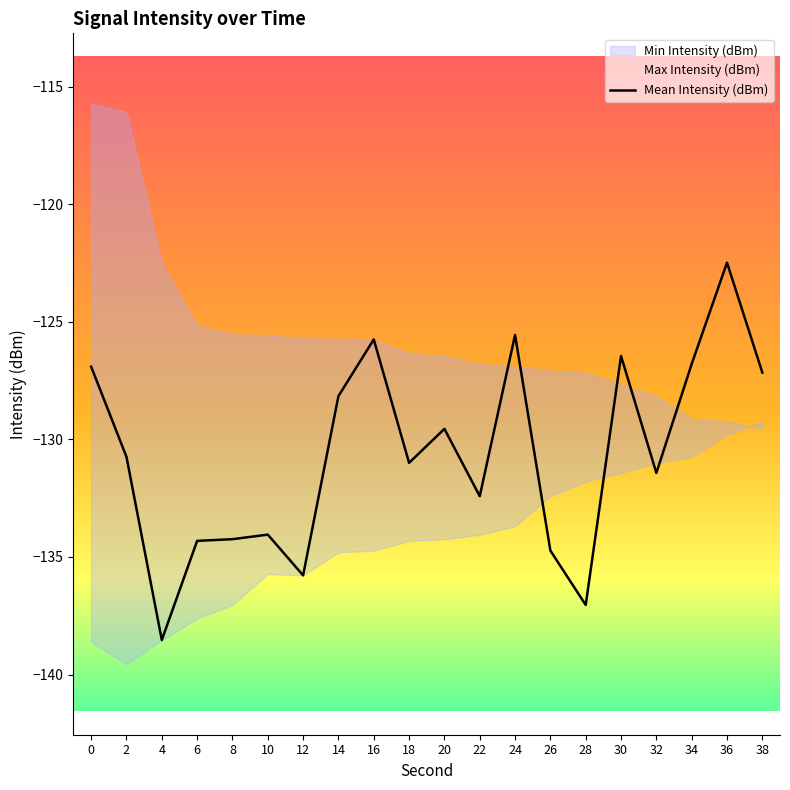

Reading left to right, extract all data points from this chart.

0=-126.9	2=-130.7	4=-138.5	6=-134.3	8=-134.2	10=-134.0	12=-135.8	14=-128.2	16=-125.7	18=-131.0	20=-129.6	22=-132.4	24=-125.6	26=-134.7	28=-137.0	30=-126.5	32=-131.4	34=-126.8	36=-122.5	38=-127.2